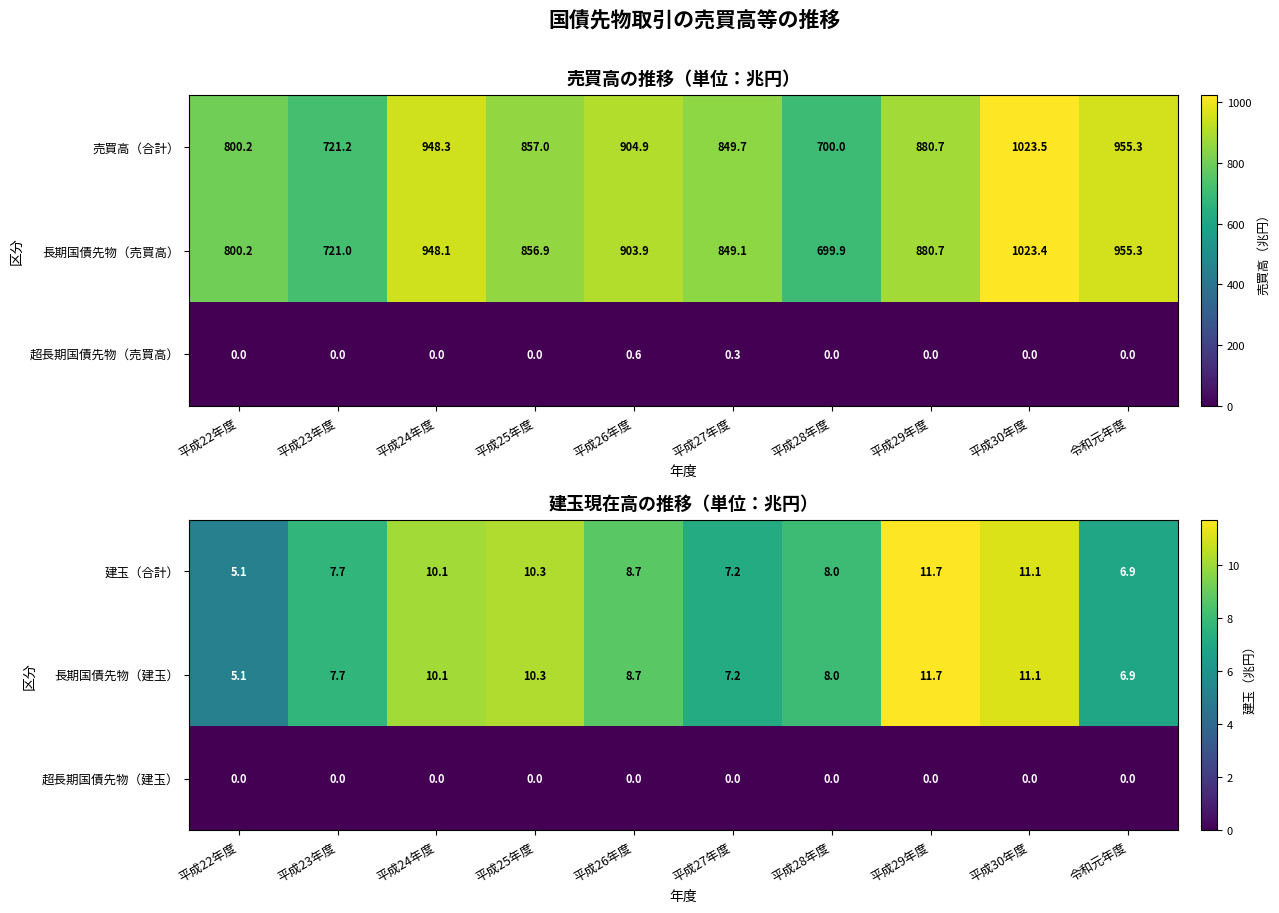

The value of 建玉（合計） at 平成30年度 is 16.7. True or false?

False